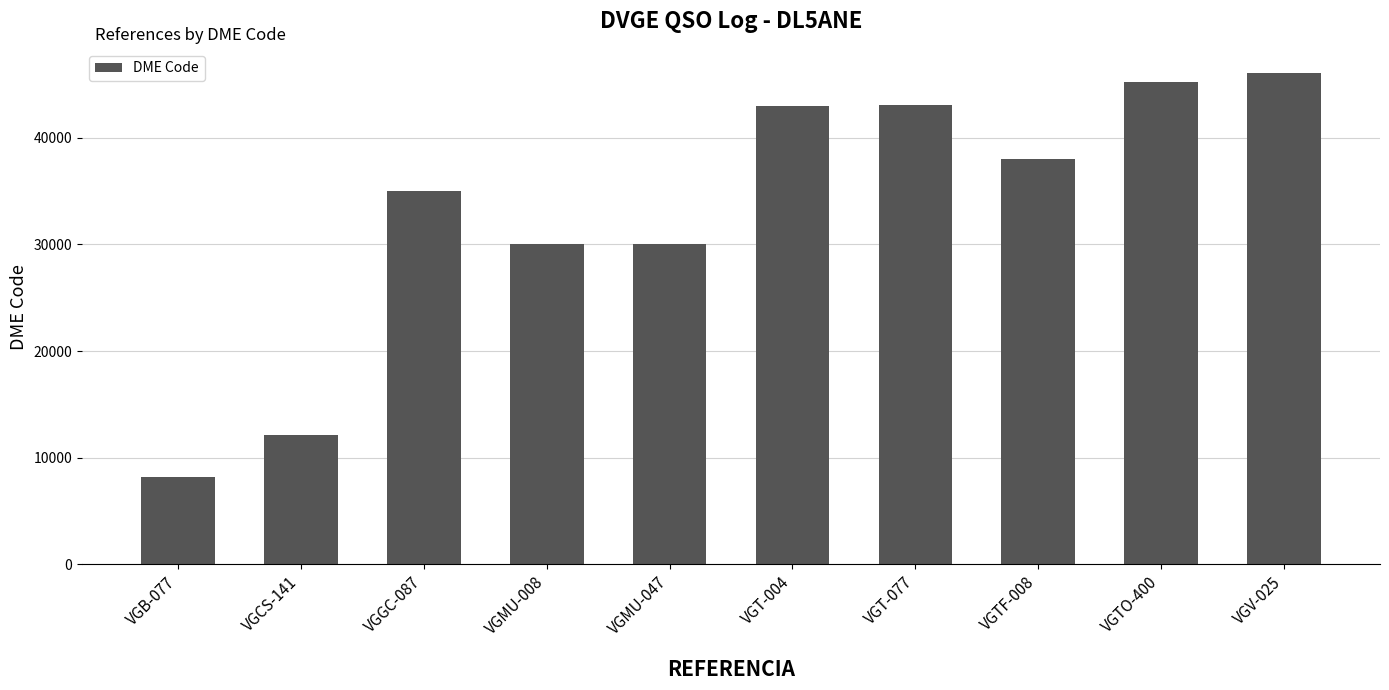

What is the sum of the values at VGMU-008 and VGCS-141?

42132